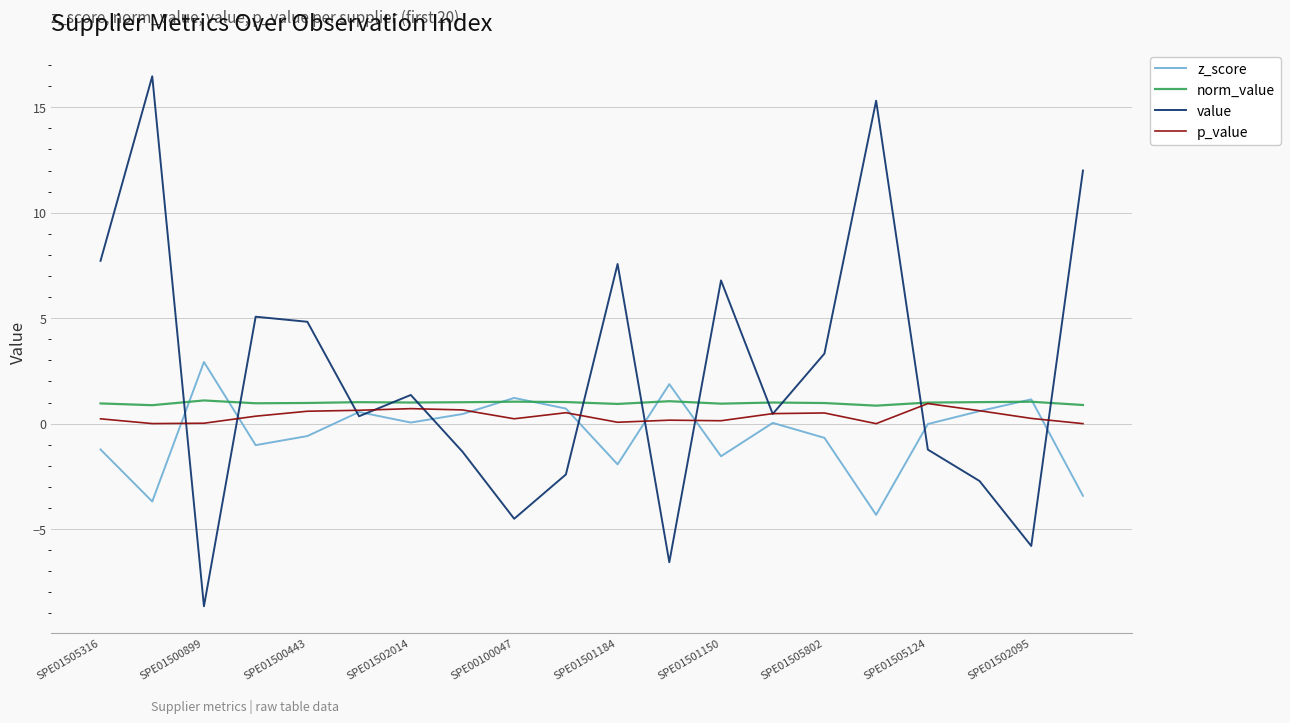

Which series ends up on top after the final intersection of value and norm_value?

value